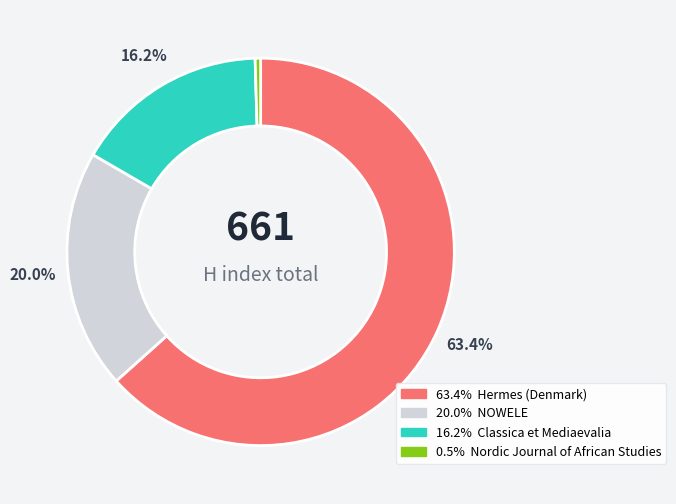

Does any single category account for the majority?

Yes